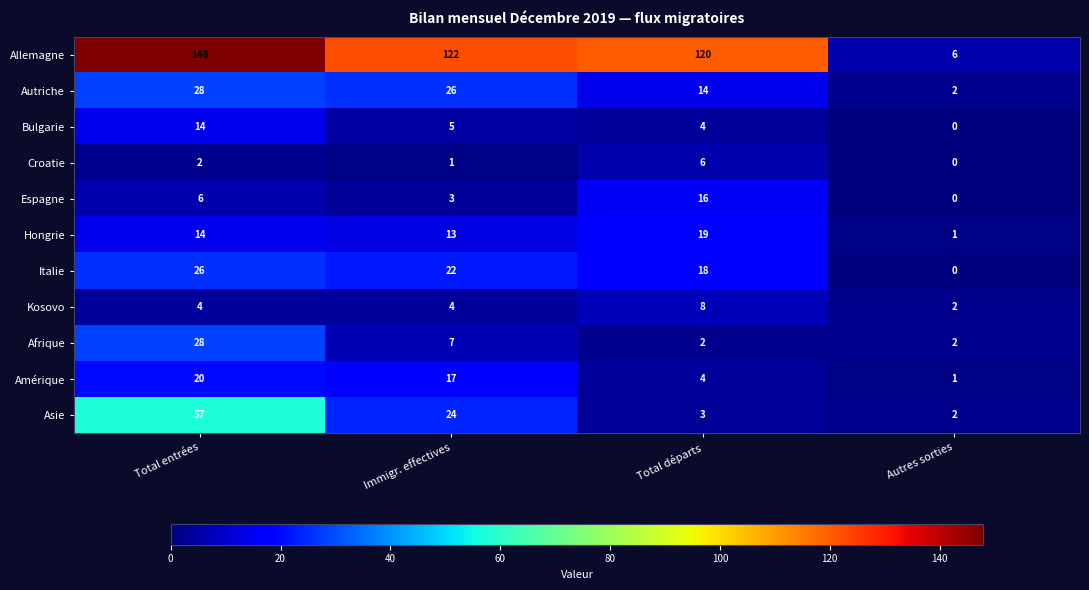

What is the highest value of the Croatie series?

6